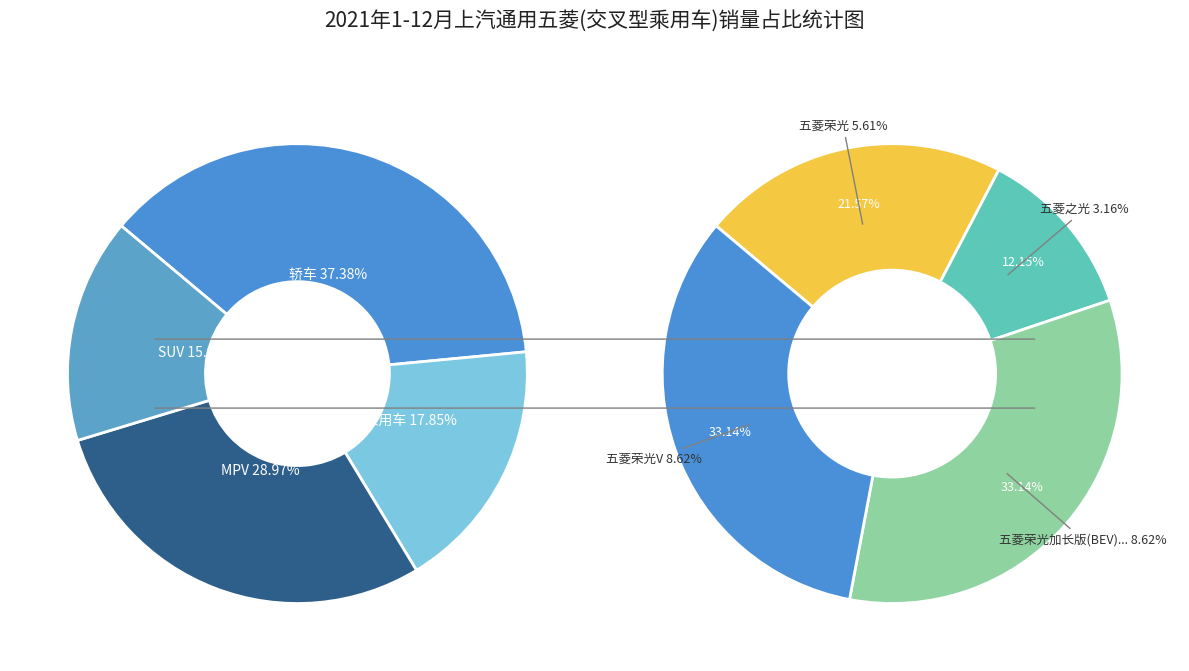

Is there any slice that represents more than half of the pie?

No